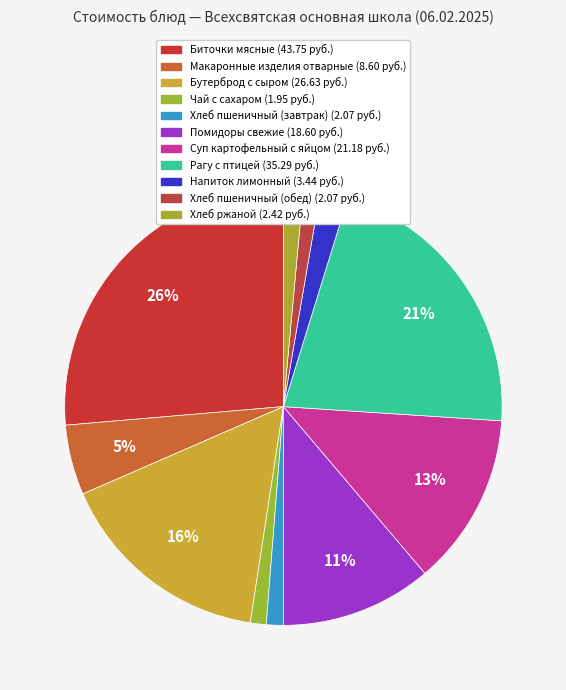

Count the number of slices in the pie.

11